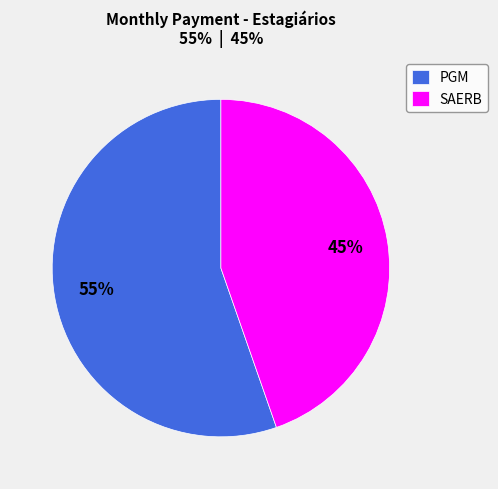

Is there any slice that represents more than half of the pie?

Yes